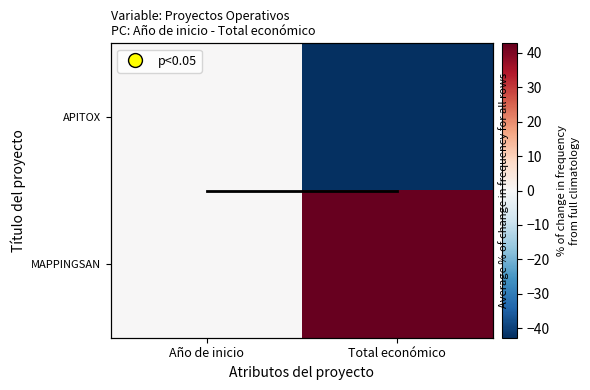

What is the total value across all series at Total económico?

0.5